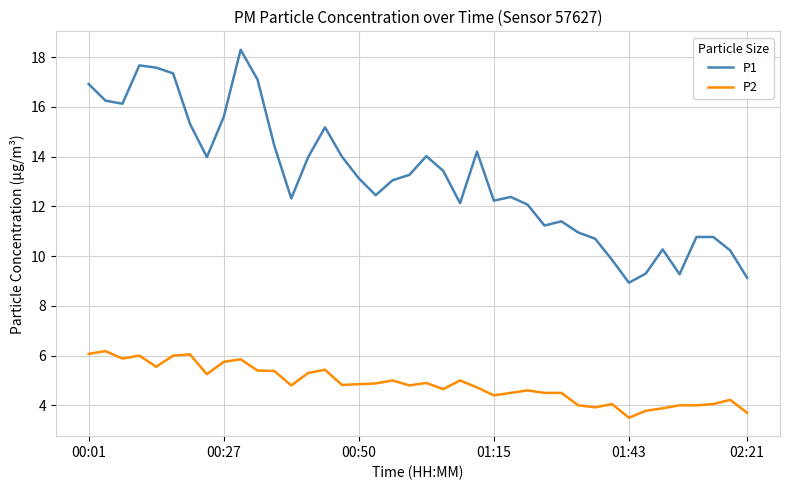

What is the maximum value for P2?

6.2